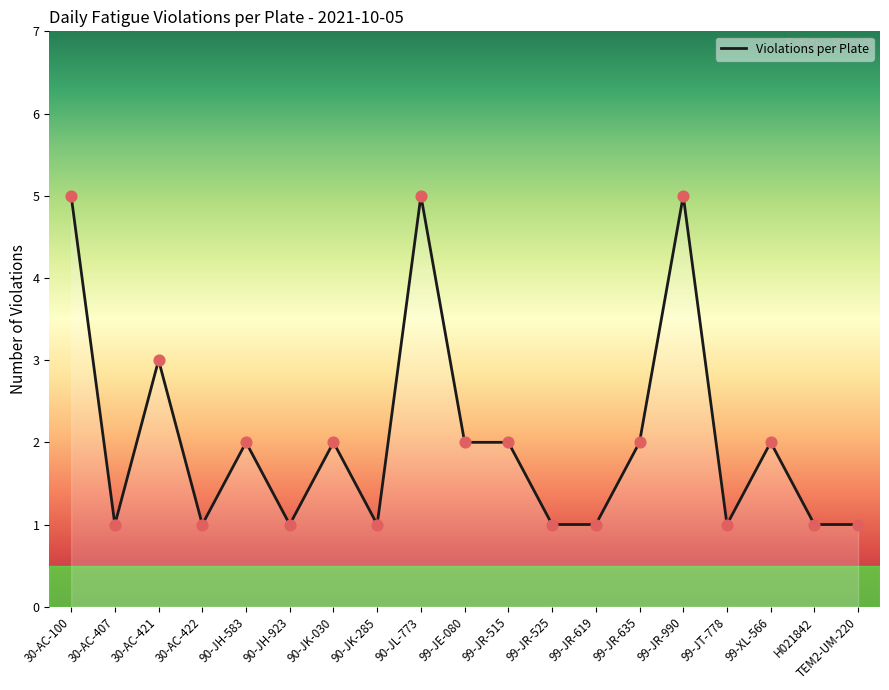

Approximately how many times larger is the value at 90-JH-923 compared to 30-AC-422?

1.0